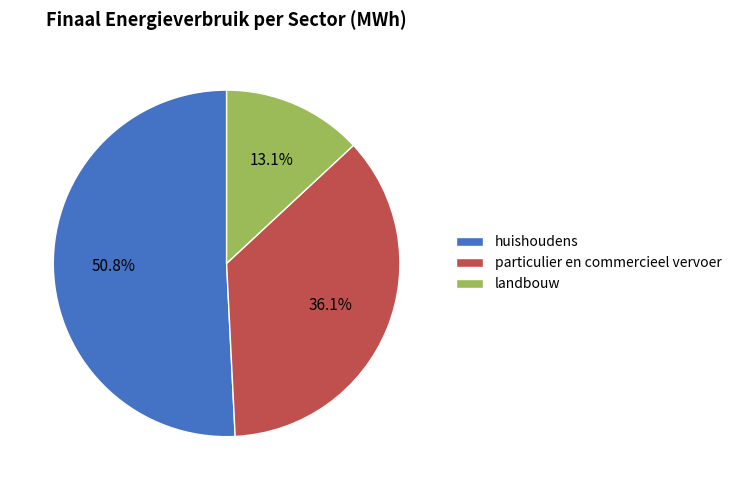

Do landbouw and huishoudens together represent more than half of the pie?

Yes